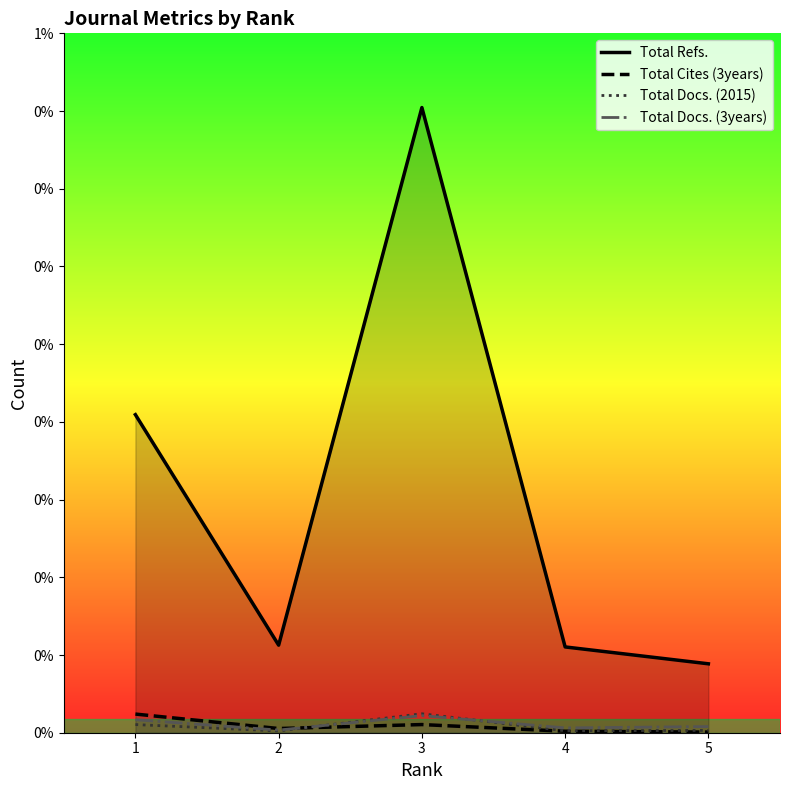

What is the total value across all series at 2?

1238